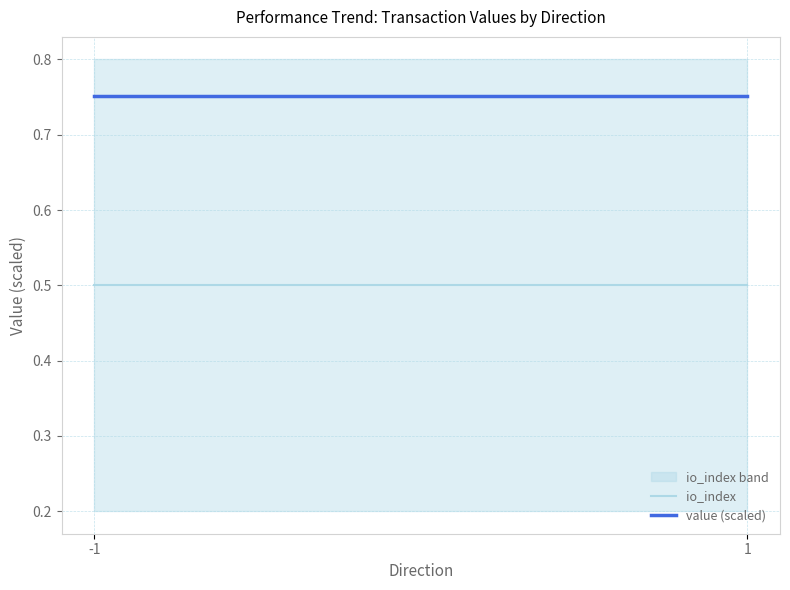

True or false: io_index has a value of 0.1 at 1.

False